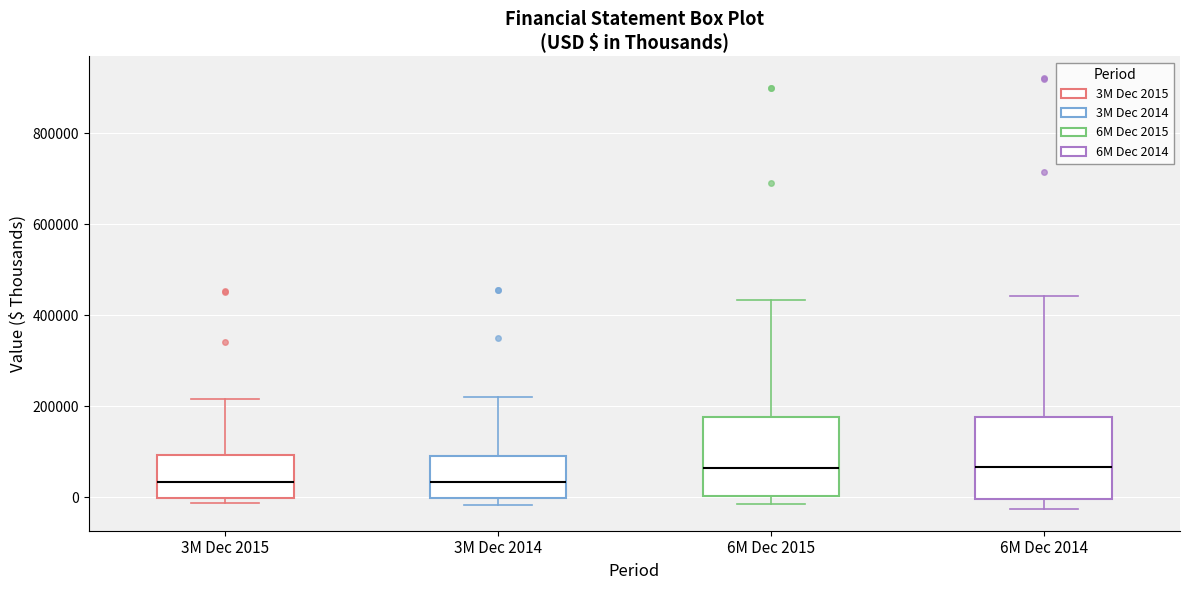

Where is the lower edge of the box for 3M Dec 2015 on the y-axis? The values are not printed on the chart, so give them approximately, as read against the axis.

0